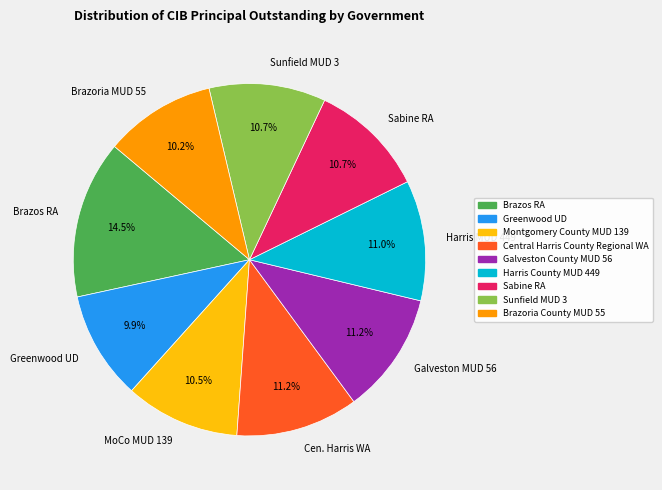

To the nearest percent, what percentage of the pie is Sunfield MUD 3?

11%